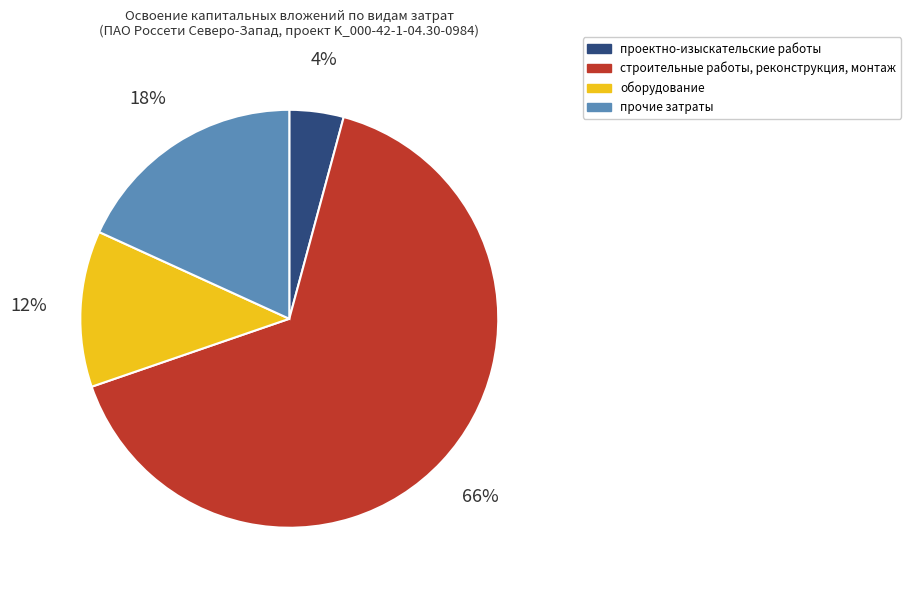

Is there any slice that represents more than half of the pie?

Yes